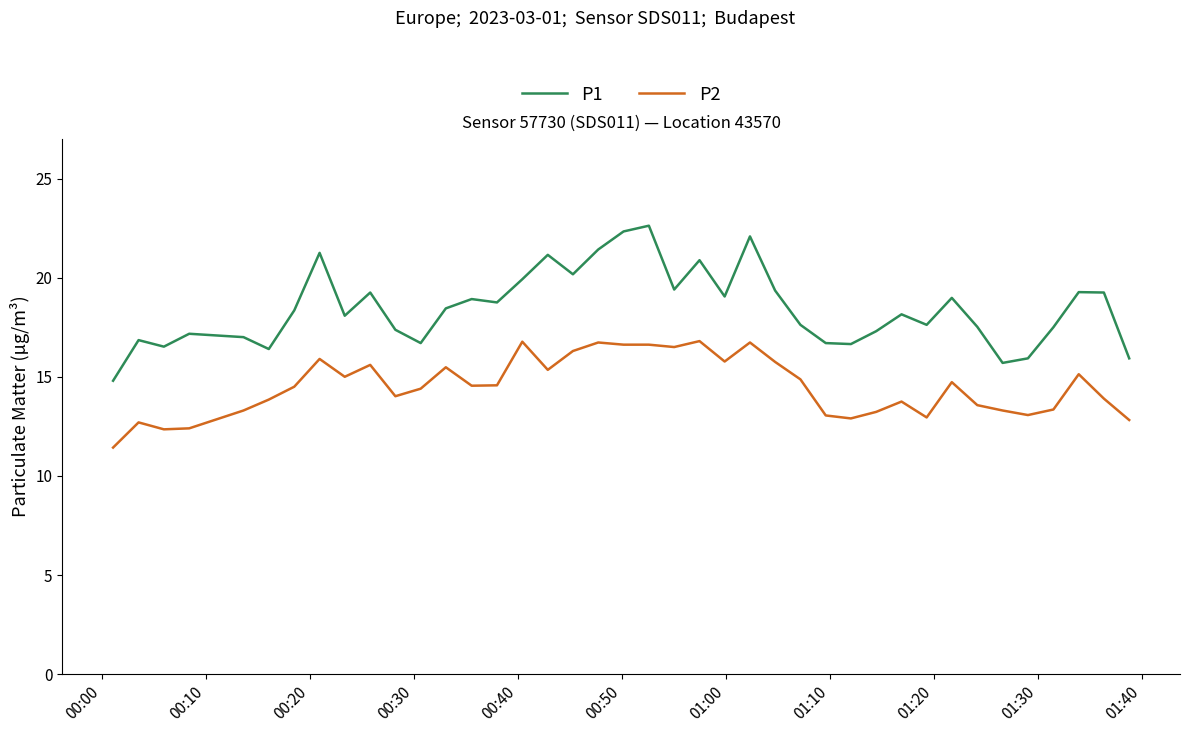

True or false: P1 and P2 intersect in this chart.

False